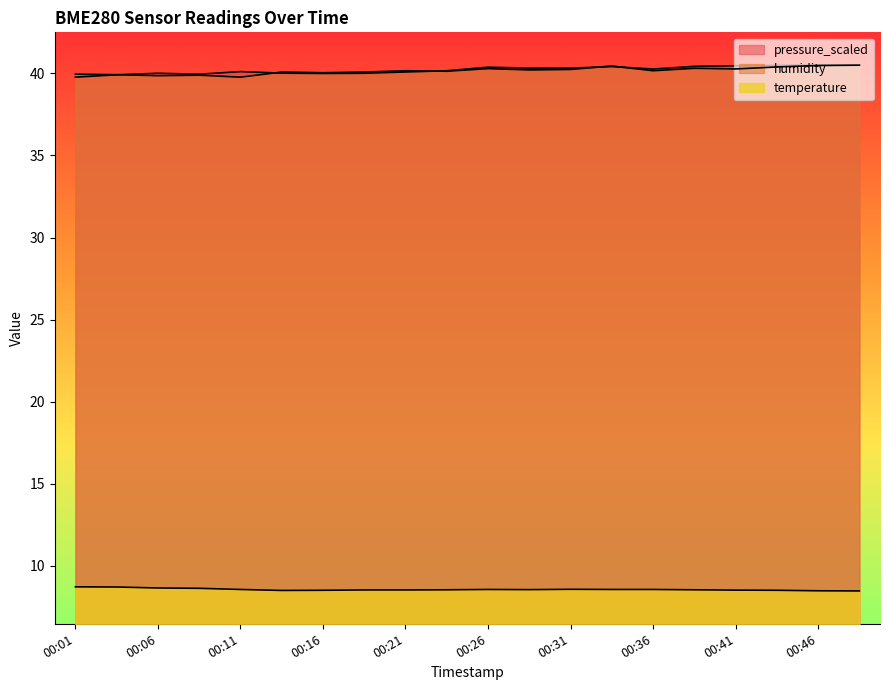

Reading right to left, what are all the values shown in this chart?

temperature: 8.5	8.5	8.5	8.5	8.5	8.6	8.6	8.6	8.6	8.6	8.5	8.5	8.5	8.5	8.5	8.6	8.6	8.7	8.7	8.7
humidity: 40.5	40.5	40.4	40.3	40.3	40.2	40.5	40.2	40.2	40.3	40.1	40.2	40.1	40.0	40.1	39.8	39.9	39.9	39.9	40.0
pressure_scaled: 40.5	40.5	40.5	40.5	40.4	40.3	40.4	40.3	40.3	40.4	40.2	40.1	40.0	40.0	40.0	40.1	39.9	40.0	39.9	39.8